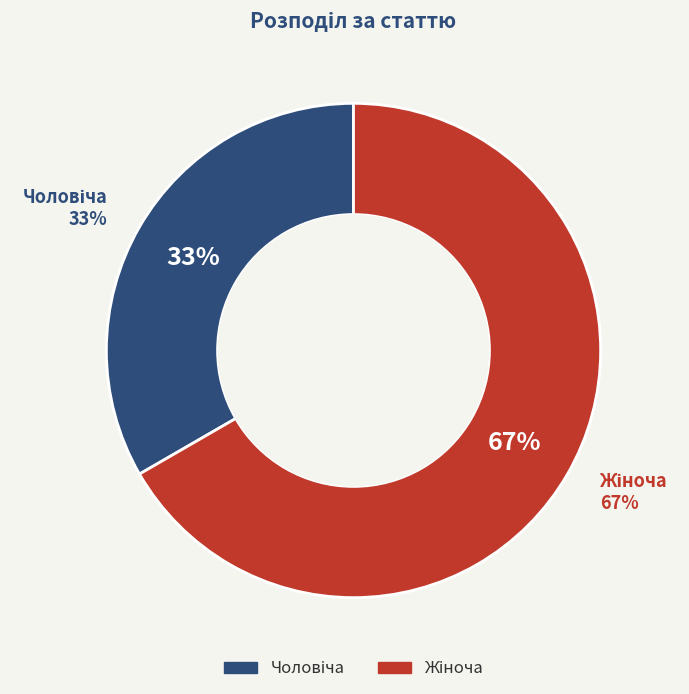

The Чоловіча slice represents 46% of the pie. True or false?

False